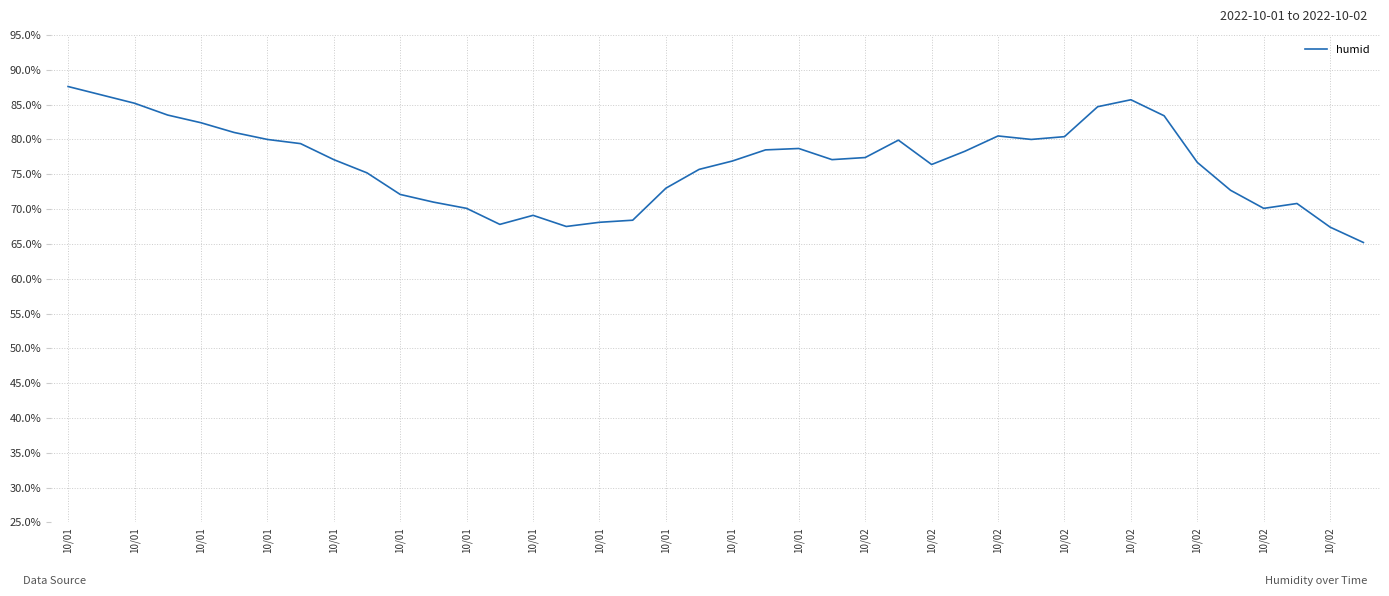

What is the maximum value shown in the chart?

87.6